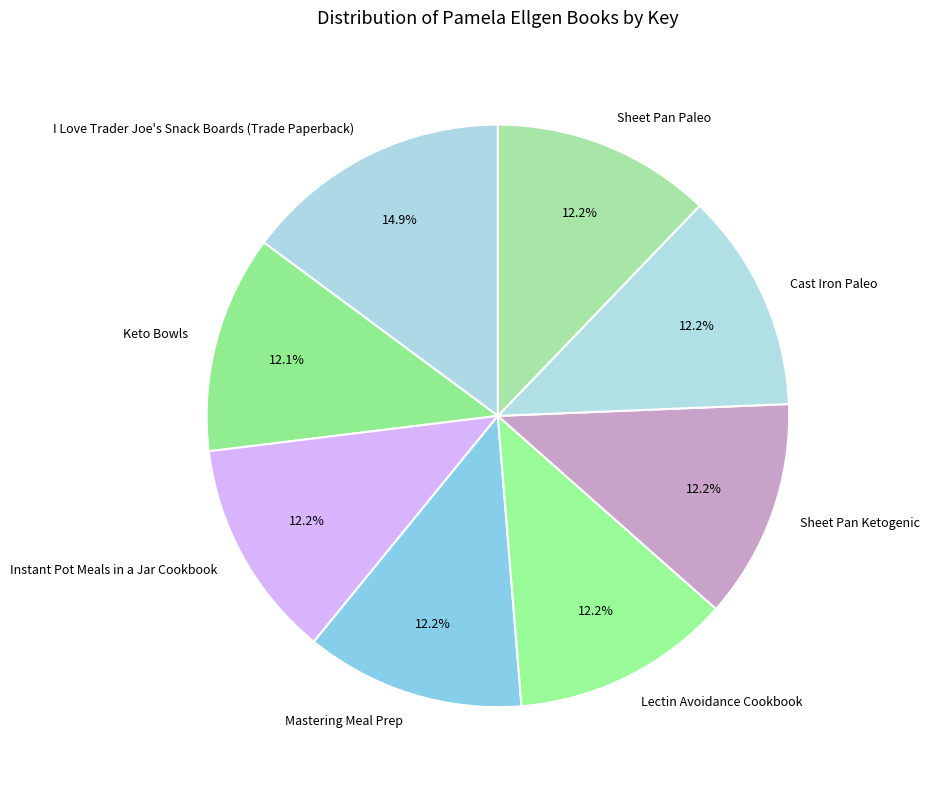

What is the ratio of the value at Instant Pot Meals in a Jar Cookbook to the value at Mastering Meal Prep?

1.0